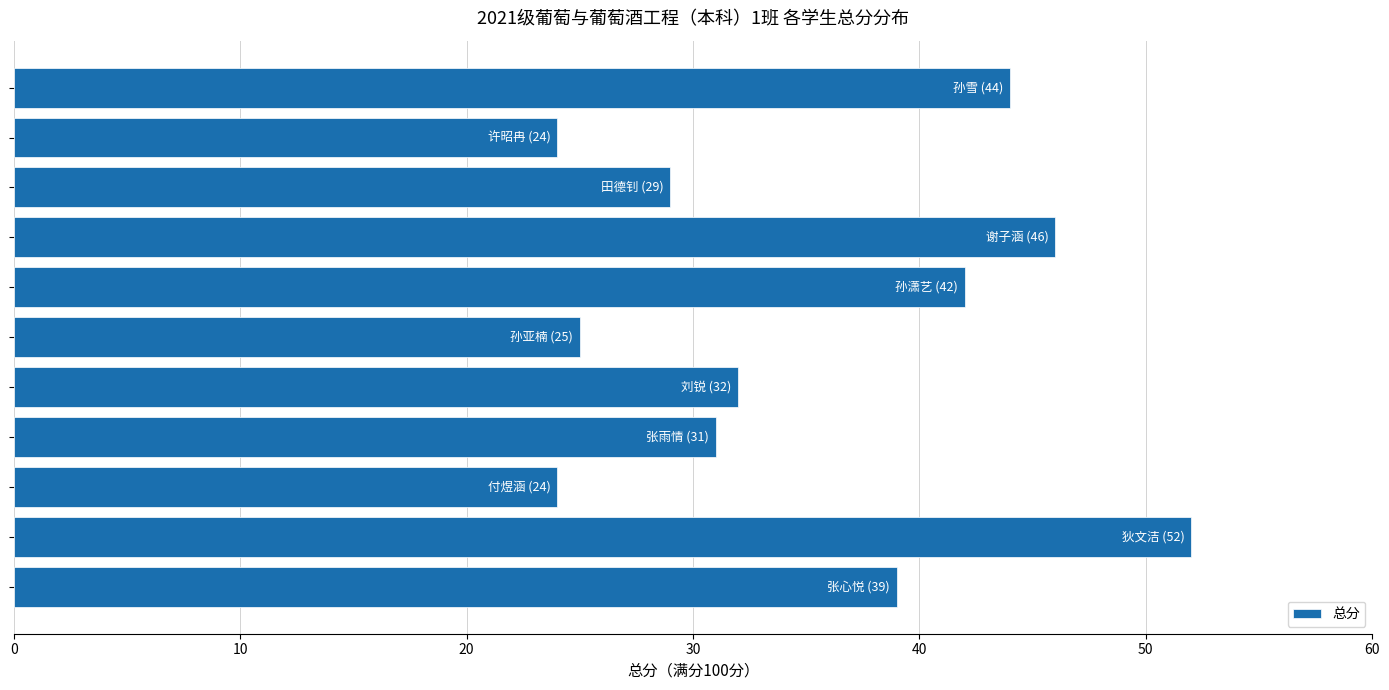

What is the minimum value shown in the chart?

24